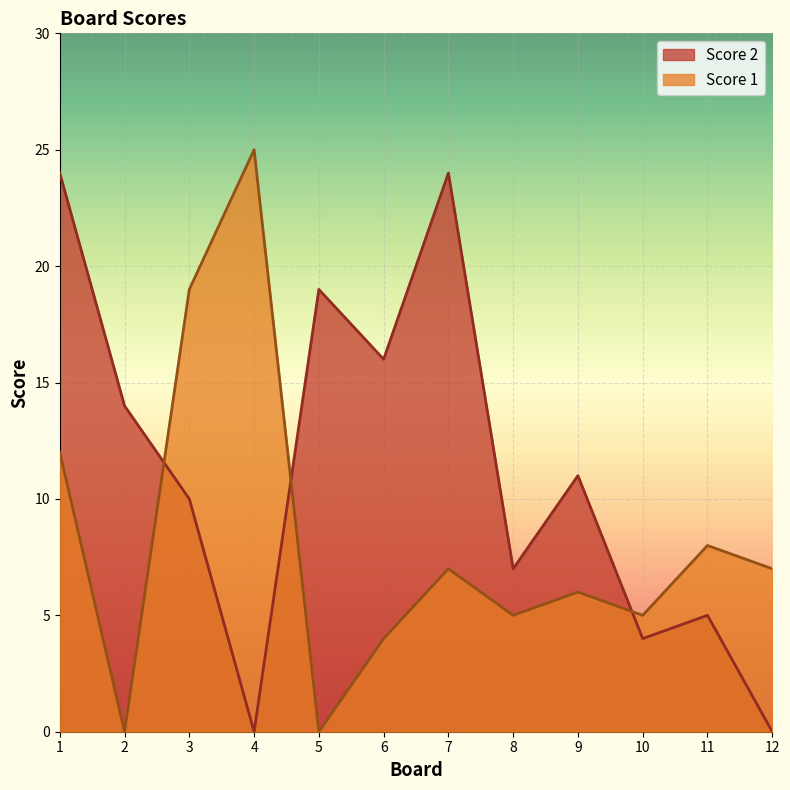

Count the number of data series in this chart.

2